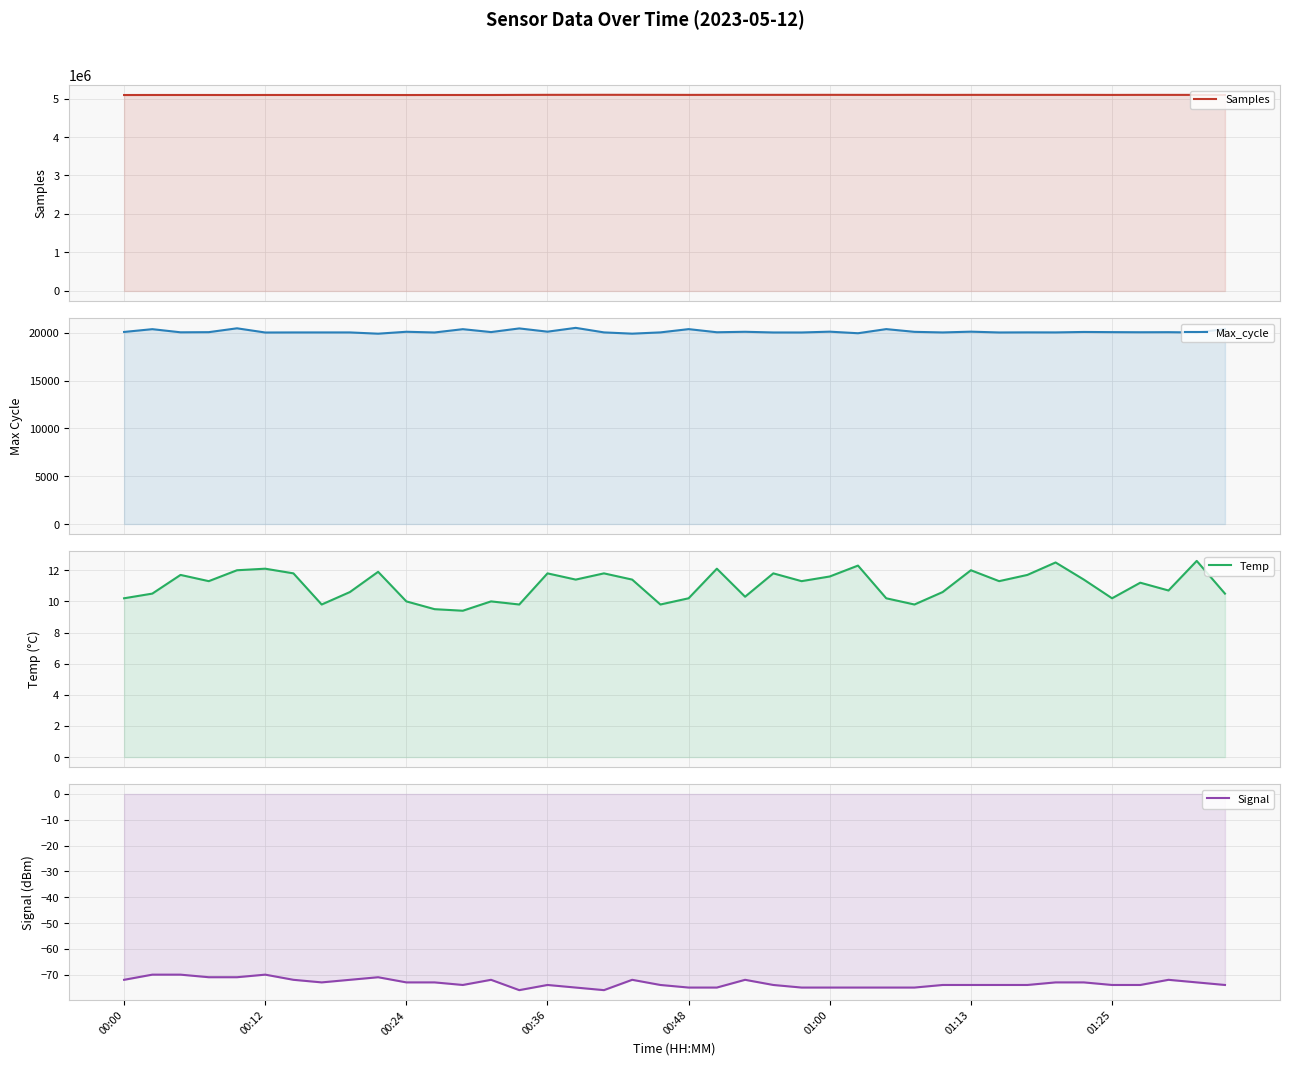

True or false: Samples has a value of 8637177.4 at 14.

False